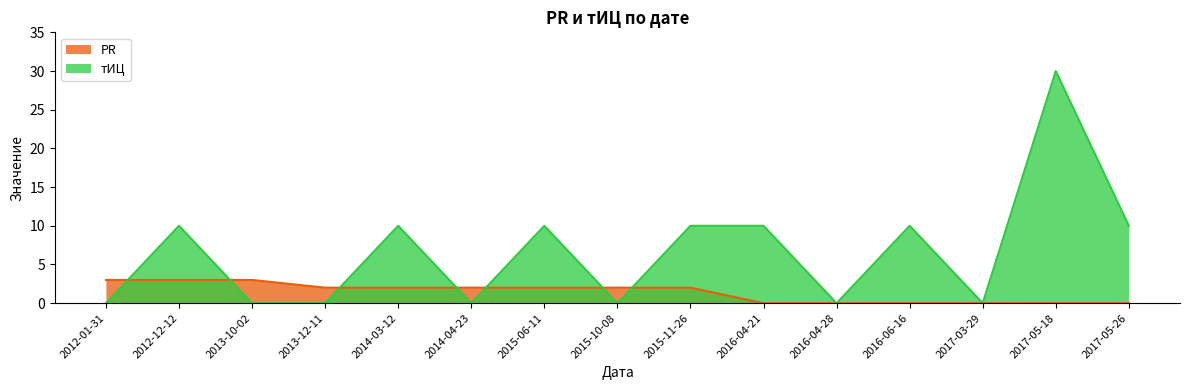

Where does the PR series first go above 2?

2012-01-31